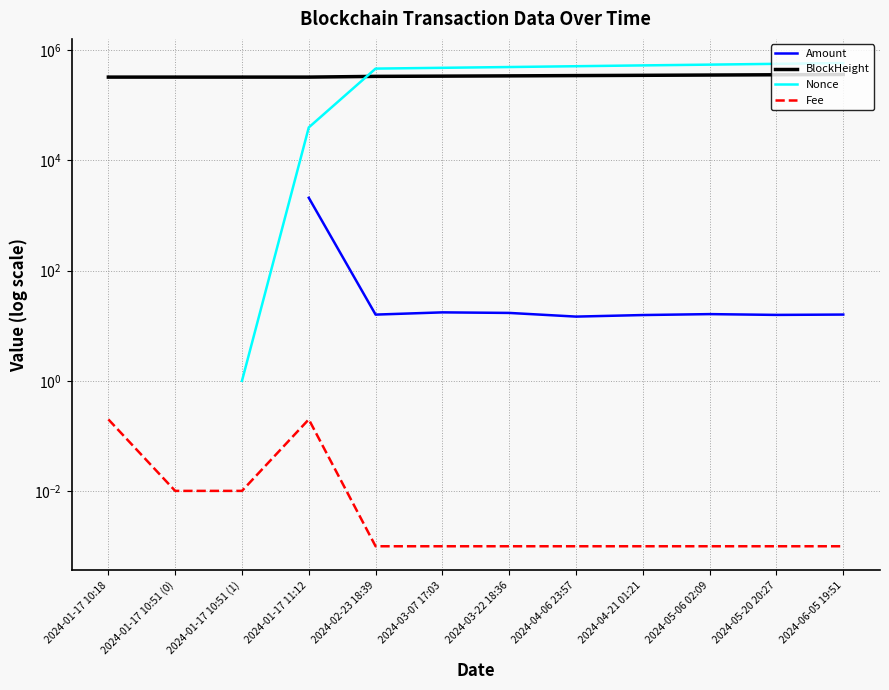

Which series changed the most between 2024-04-06 23:57 and 2024-06-05 19:51?

Nonce